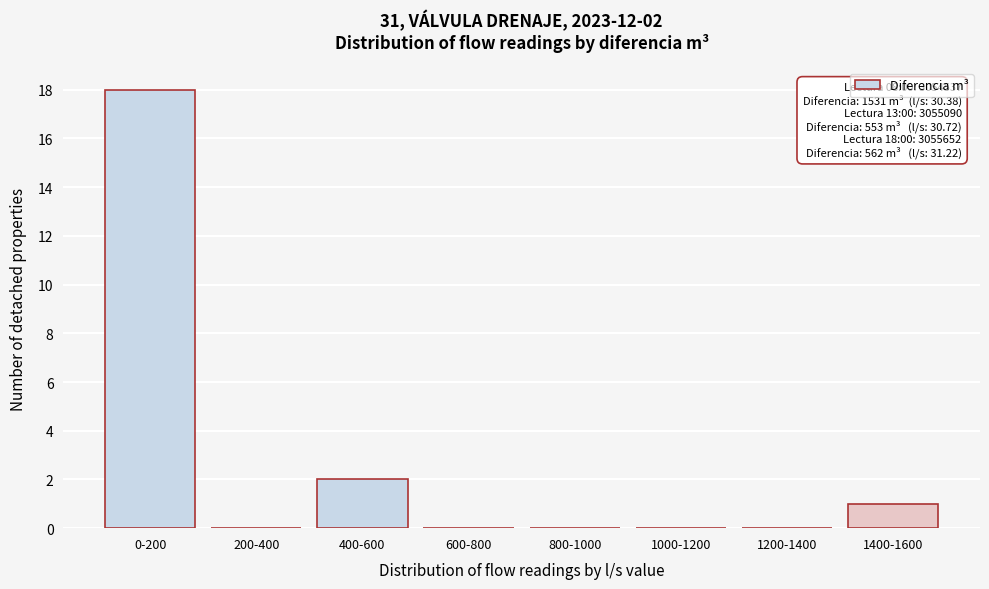

Reading left to right, extract all data points from this chart.

0-200=18	200-400=0	400-600=2	600-800=0	800-1000=0	1000-1200=0	1200-1400=0	1400-1600=1